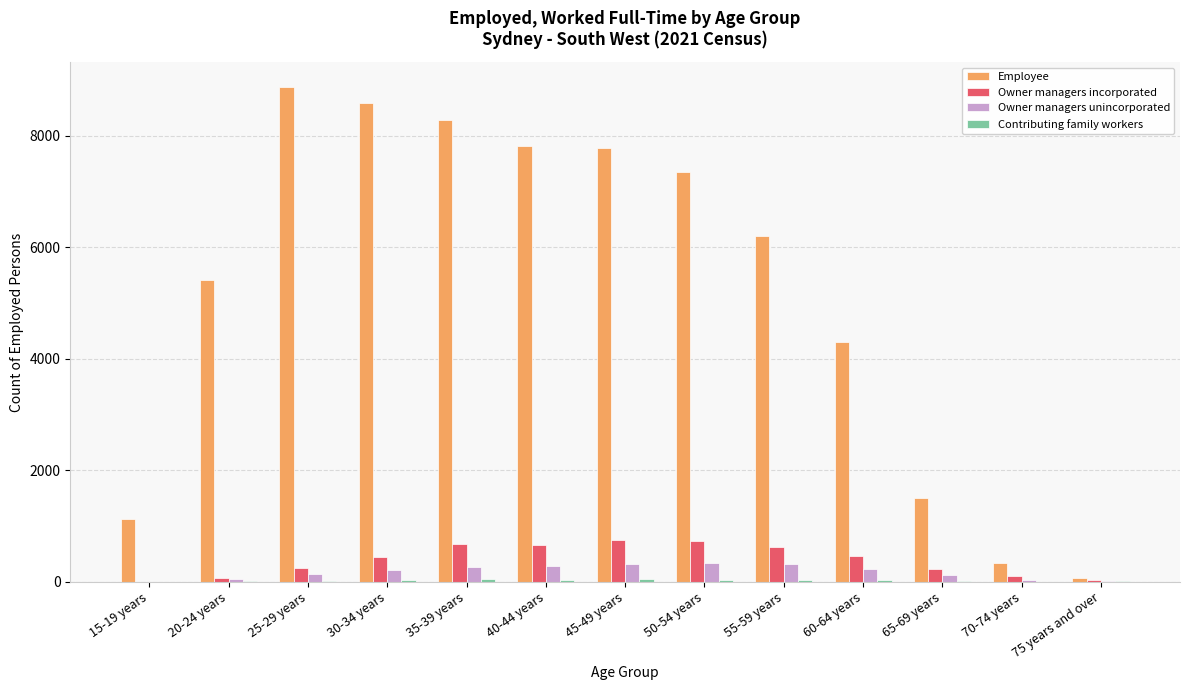

Read the Owner managers incorporated value at 25-29 years, to the nearest 50.

250